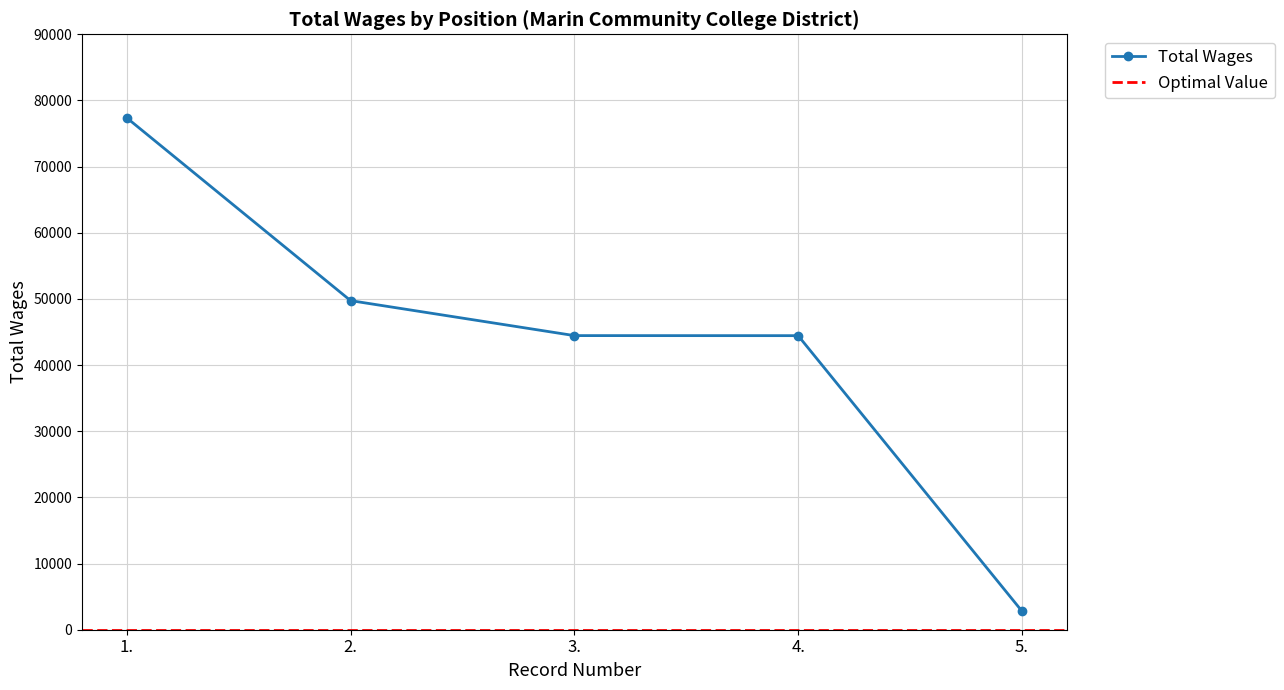

What position from the right is 4.?

2